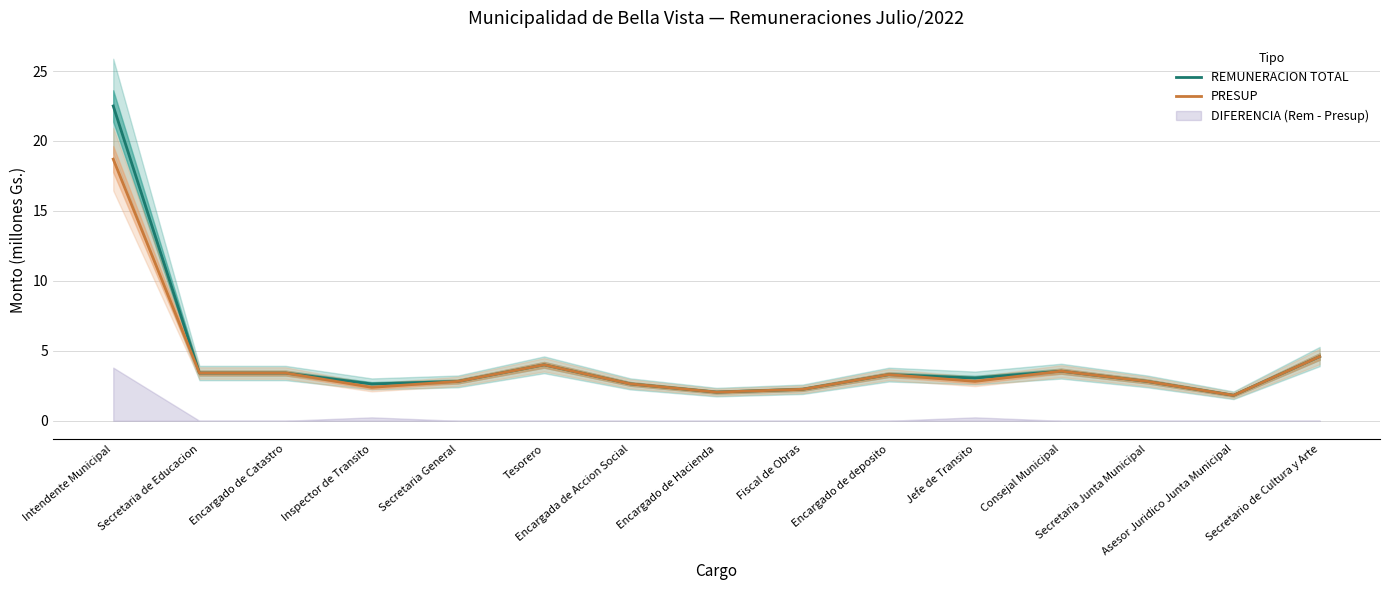

List the labels in order of REMUNERACION TOTAL value, largest first.

Intendente Municipal, Secretario de Cultura y Arte, Tesorero, Consejal Municipal, Secretaria de Educacion, Encargado de Catastro, Encargado de deposito, Jefe de Transito, Secretaria General, Secretaria Junta Municipal, Encargada de Accion Social, Inspector de Transito, Fiscal de Obras, Encargado de Hacienda, Asesor Juridico Junta Municipal